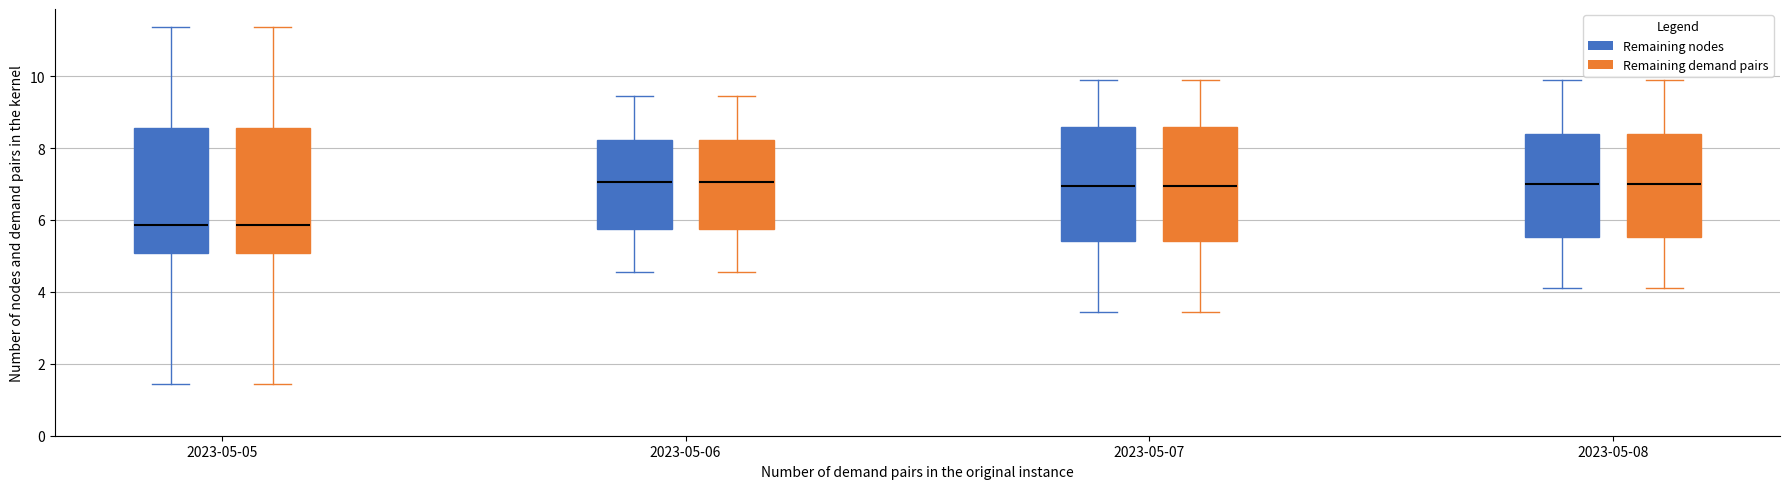

Reading left to right, transcribe this box plot: for each box, give where its median line is, the range the box spans, and where its two whiskers end, as read against the y-axis. The values are not printed on the chart, so give them approximately, as read against the axis.

2023-05-05 (Remaining nodes): median 5.8, box 5.0 to 8.6, whiskers 1.4 to 11.4
2023-05-05 (Remaining demand pairs): median 5.8, box 5.0 to 8.6, whiskers 1.4 to 11.4
2023-05-06 (Remaining nodes): median 7.0, box 5.8 to 8.2, whiskers 4.6 to 9.4
2023-05-06 (Remaining demand pairs): median 7.0, box 5.8 to 8.2, whiskers 4.6 to 9.4
2023-05-07 (Remaining nodes): median 7.0, box 5.4 to 8.6, whiskers 3.4 to 10.0
2023-05-07 (Remaining demand pairs): median 7.0, box 5.4 to 8.6, whiskers 3.4 to 10.0
2023-05-08 (Remaining nodes): median 7.0, box 5.6 to 8.4, whiskers 4.2 to 10.0
2023-05-08 (Remaining demand pairs): median 7.0, box 5.6 to 8.4, whiskers 4.2 to 10.0